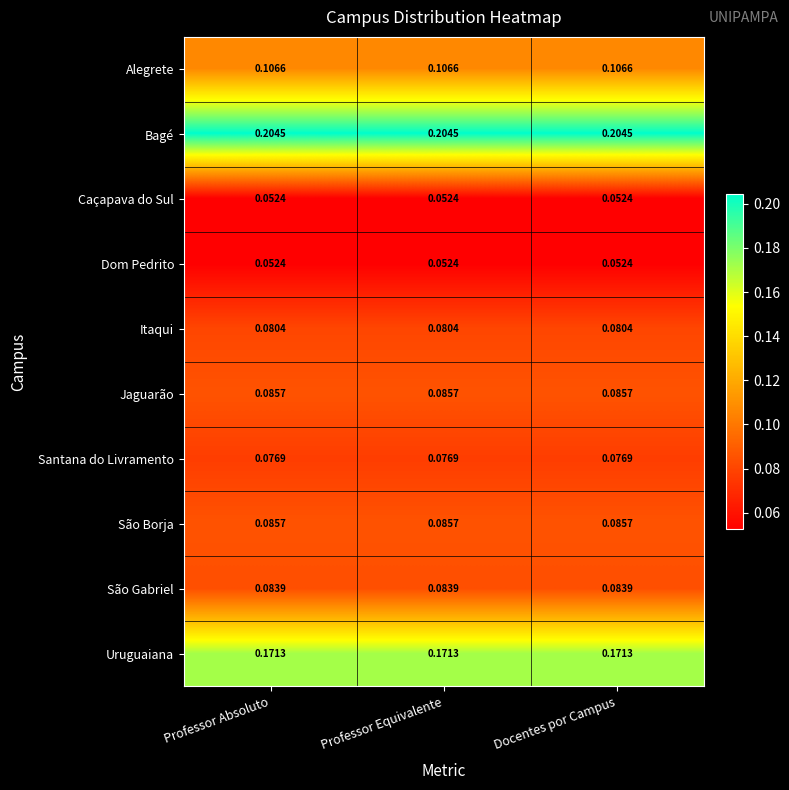

Is the value of Caçapava do Sul at Docentes por Campus greater than the value of São Gabriel at Professor Equivalente?

No